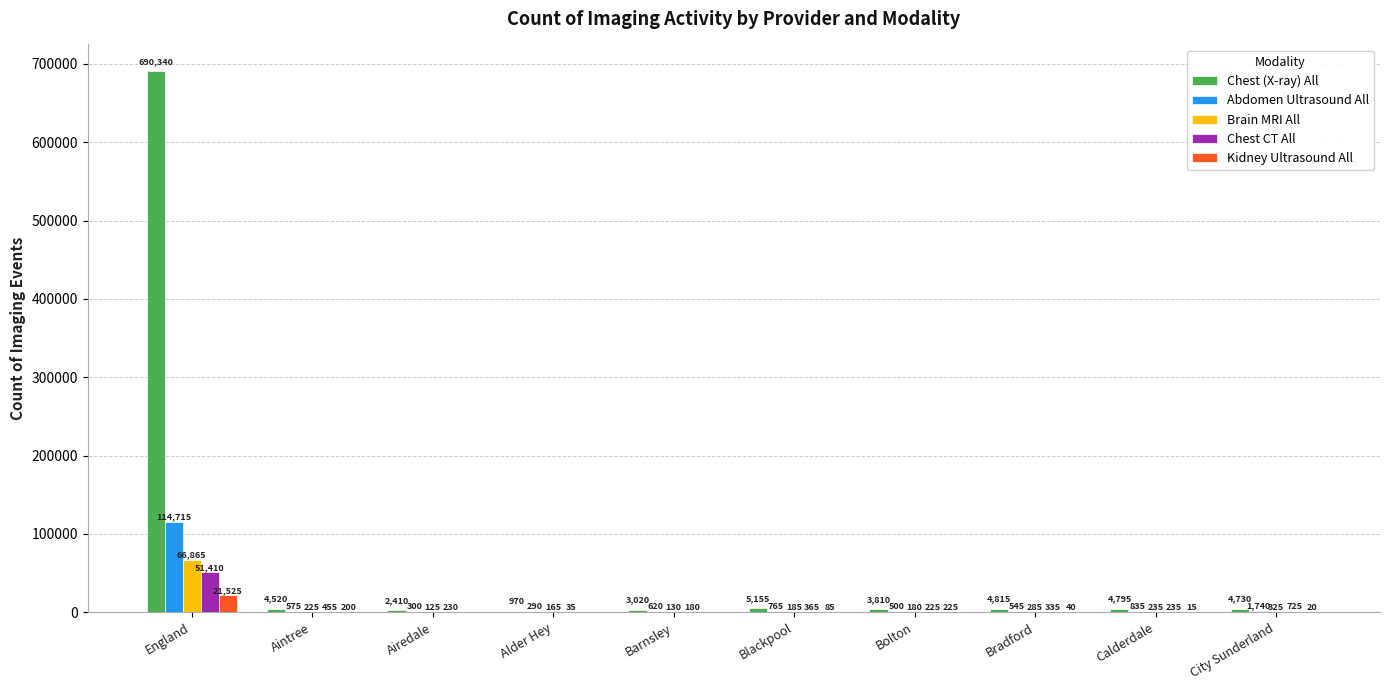

At which category is the sum across all series the highest?

England